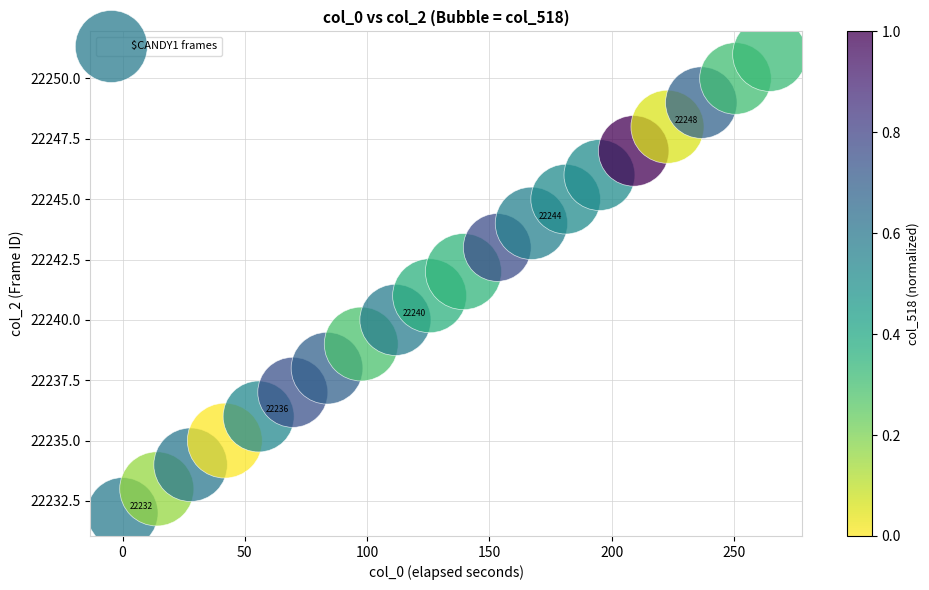

What is the range of Y values (max minus min)?

19